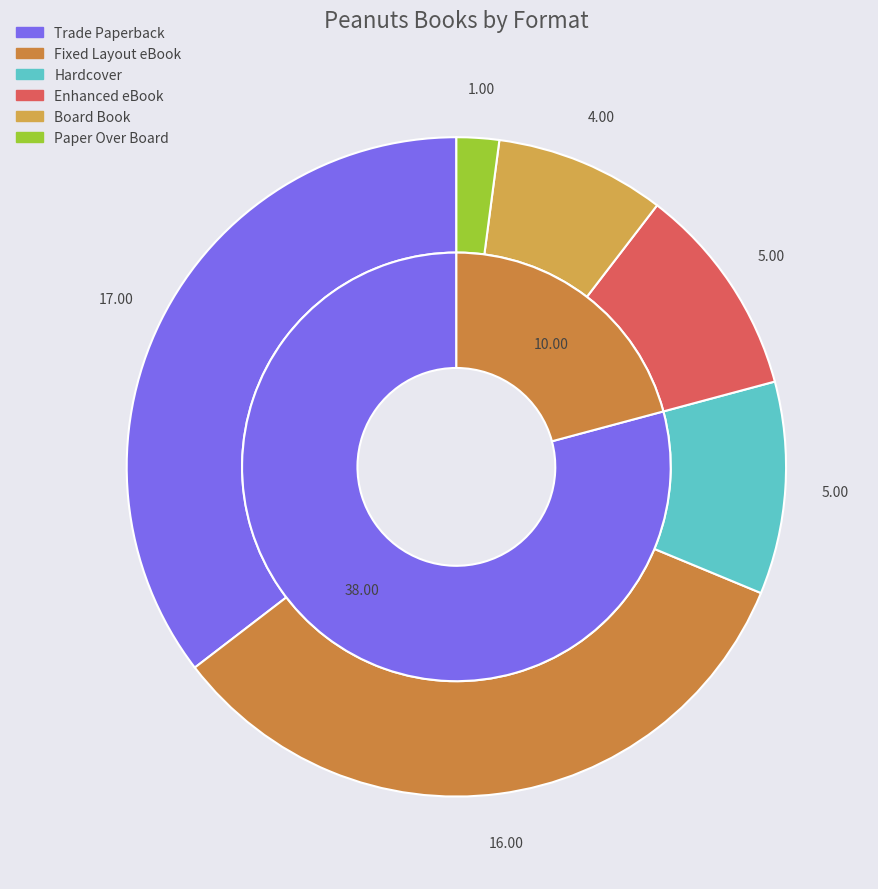

To the nearest percent, what is the average slice percentage?

17%